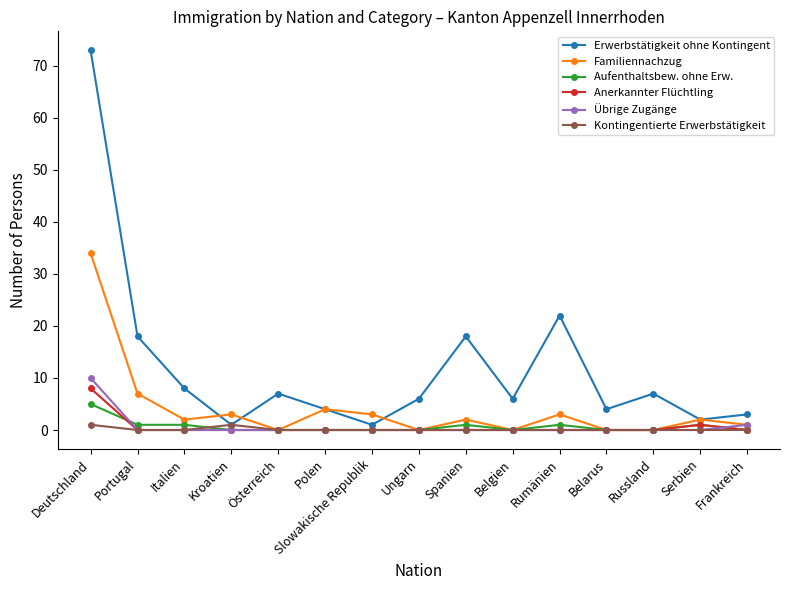

Which series has the widest spread of values?

Erwerbstätigkeit ohne Kontingent